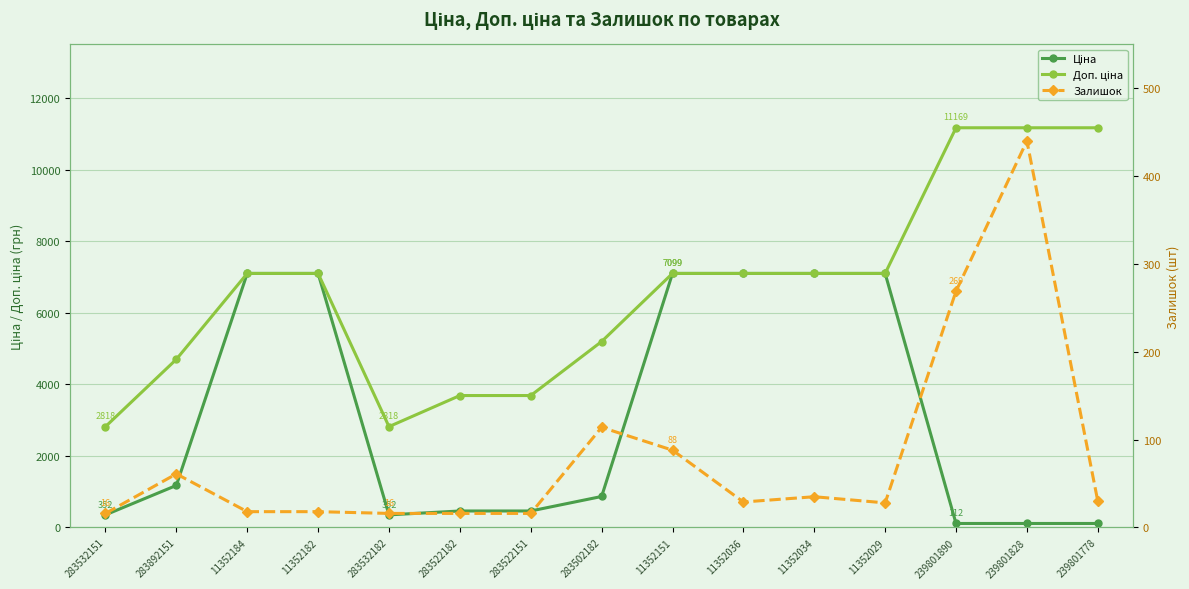

At which category is the sum across all series the highest?

11352151